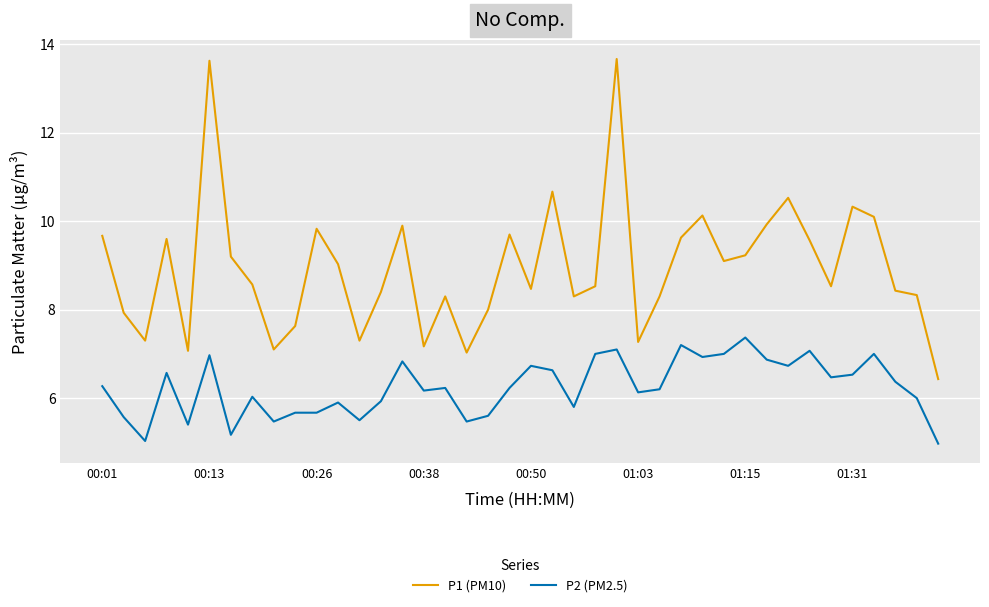

Reading left to right, extract all data points from this chart.

P1 (PM10): 9.7	7.9	7.3	9.6	7.1	13.6	9.2	8.6	7.1	7.6	9.8	9.0	7.3	8.4	9.9	7.2	8.3	7.0	8.0	9.7	8.5	10.7	8.3	8.5	13.7	7.3	8.3	9.6	10.1	9.1	9.2	9.9	10.5	9.6	8.5	10.3	10.1	8.4	8.3	6.4
P2 (PM2.5): 6.3	5.6	5.0	6.6	5.4	7.0	5.2	6.0	5.5	5.7	5.7	5.9	5.5	5.9	6.8	6.2	6.2	5.5	5.6	6.2	6.7	6.6	5.8	7.0	7.1	6.1	6.2	7.2	6.9	7.0	7.4	6.9	6.7	7.1	6.5	6.5	7.0	6.4	6.0	5.0